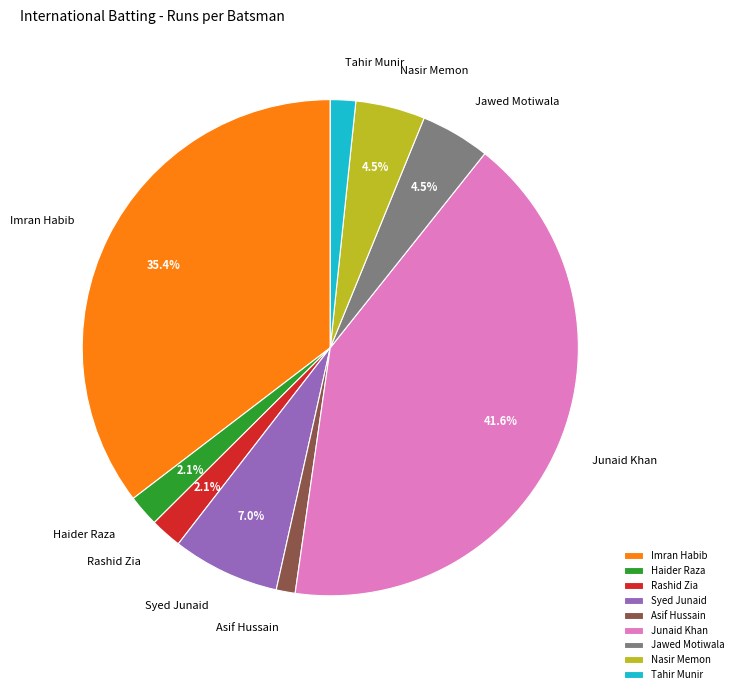

Is Haider Raza the majority of the pie?

No